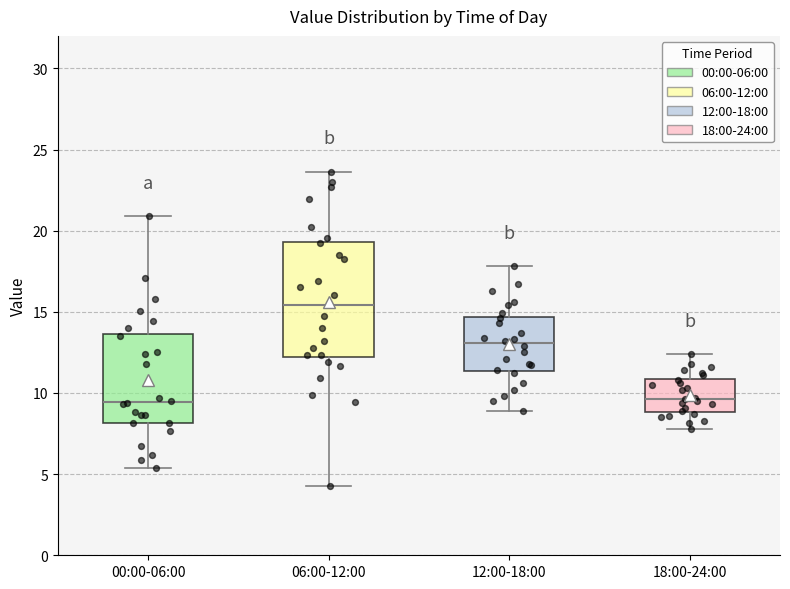

Reading left to right, read every box against the y-axis: the position of its median line, the range the box covers, and the ends of its whiskers. The values are not printed on the chart, so give them approximately, as read against the axis.

00:00-06:00: median 9.5, box 8.0 to 13.5, whiskers 5.5 to 21.0
06:00-12:00: median 15.5, box 12.0 to 19.5, whiskers 4.5 to 23.5
12:00-18:00: median 13.0, box 11.5 to 14.5, whiskers 9.0 to 18.0
18:00-24:00: median 9.5, box 9.0 to 11.0, whiskers 8.0 to 12.5